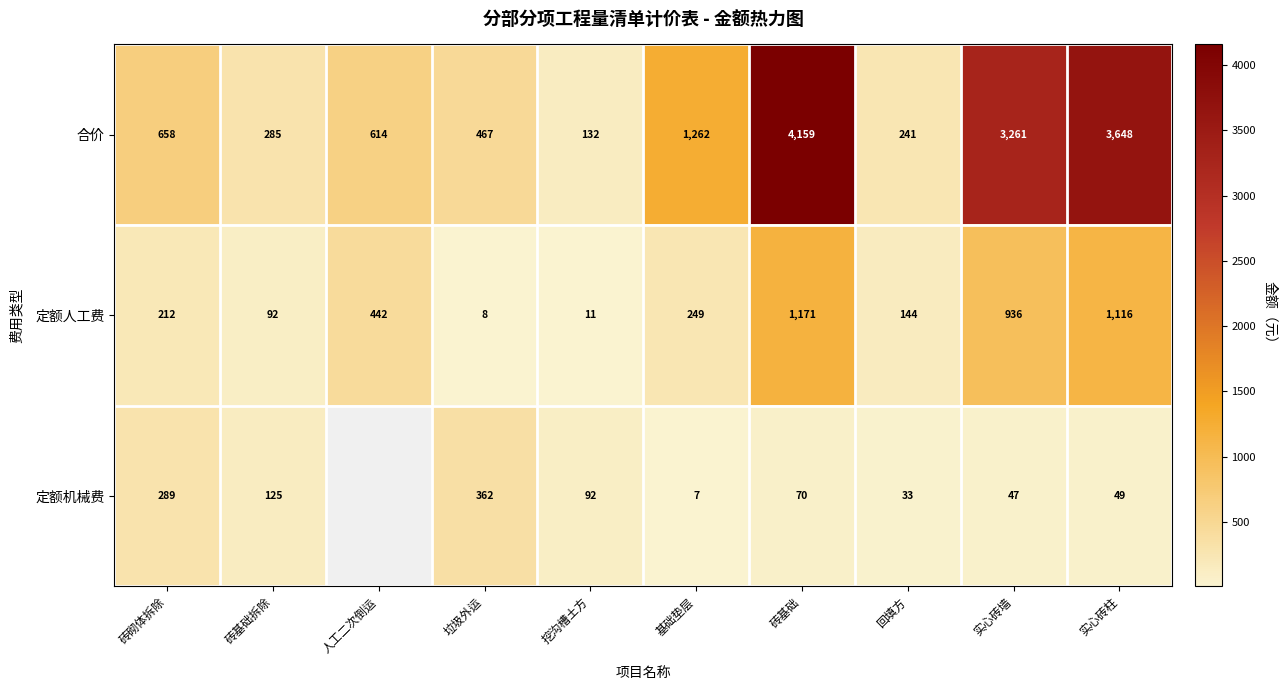

How many categories are shown in the chart?

10